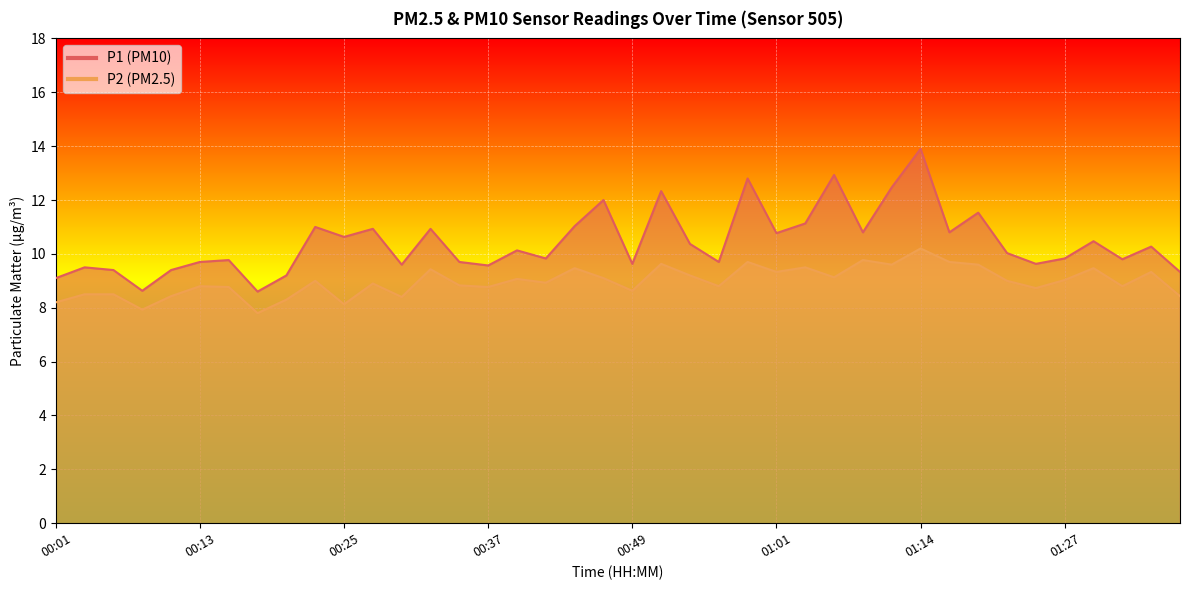

At which label does P2 first exceed 9?

00:32